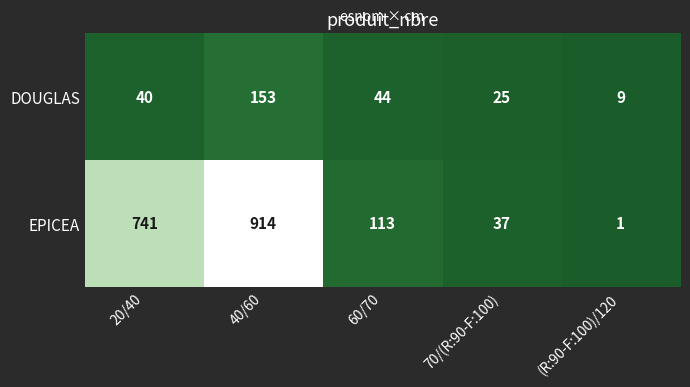

At which label is EPICEA closest to 457?

20/40